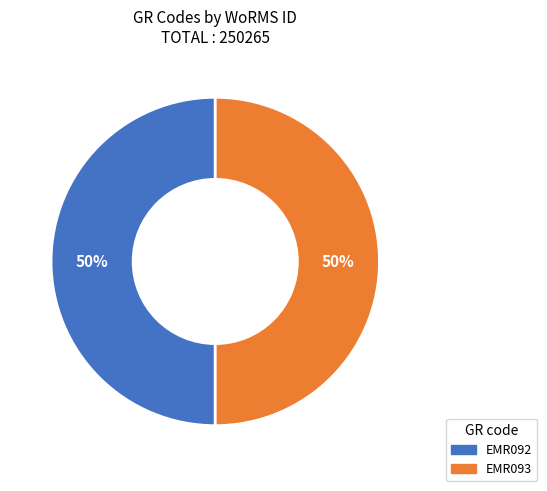

Count the number of slices in the pie.

2